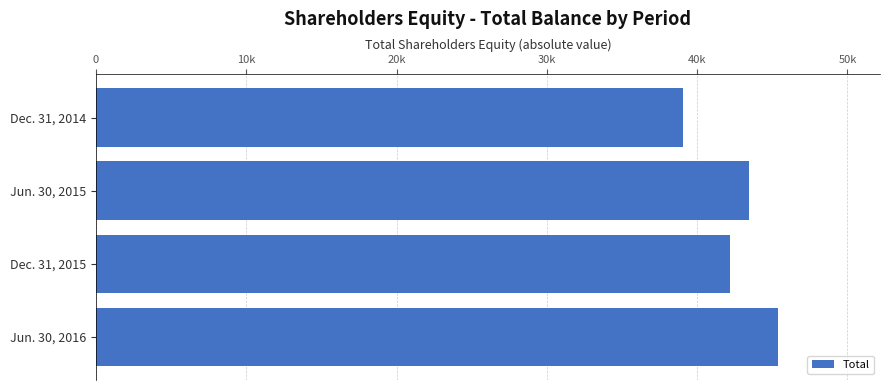

At which category does the chart reach its peak across all series?

Jun. 30, 2016